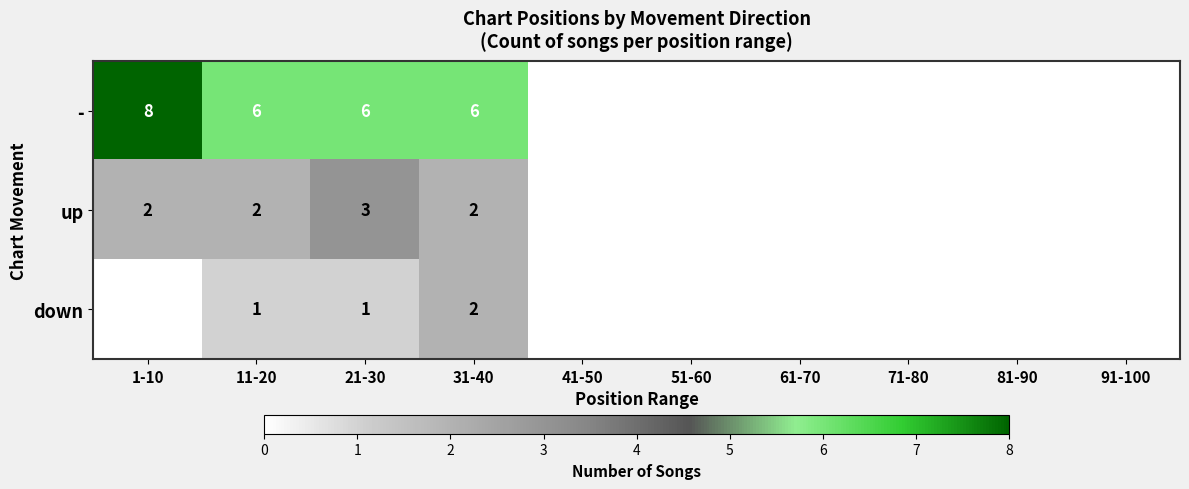

Is it true that up equals 2 at 11-20?

True